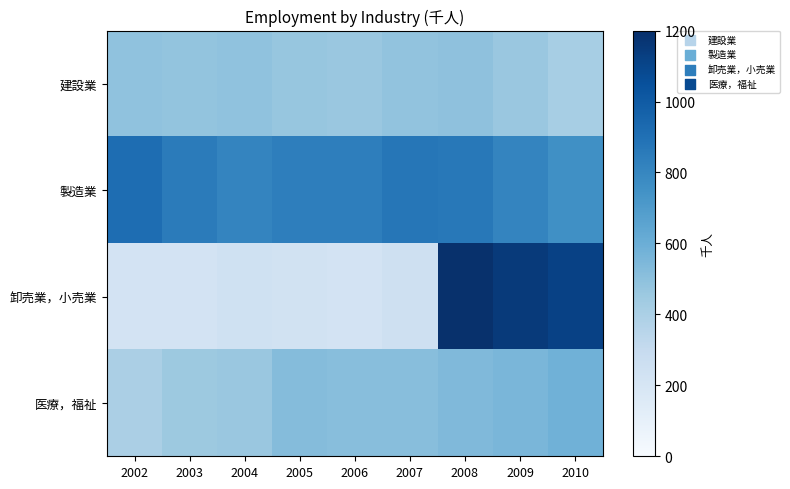

Rank the series at 2008 from lowest to highest value.

建設業, 医療，福祉, 製造業, 卸売業，小売業